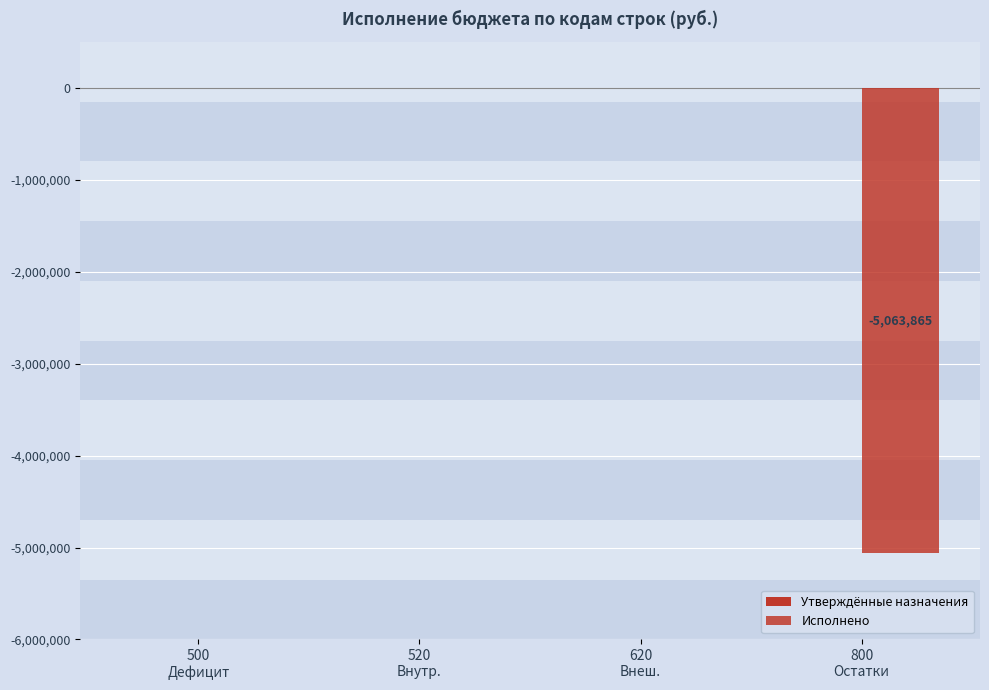

What is the label of the 4th bar from the right?

500
Дефицит